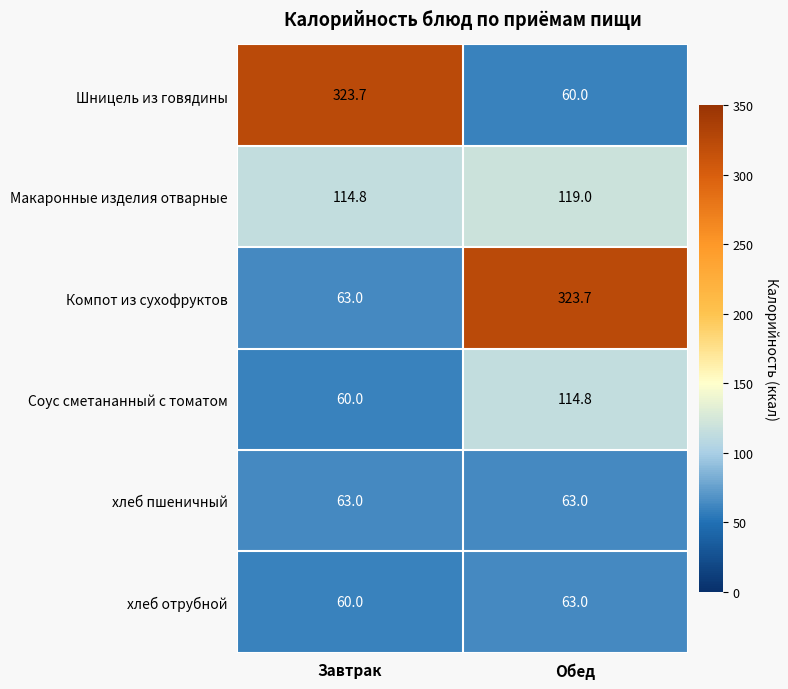

The Шницель из говядины series shows 323.7 at Завтрак. True or false?

True